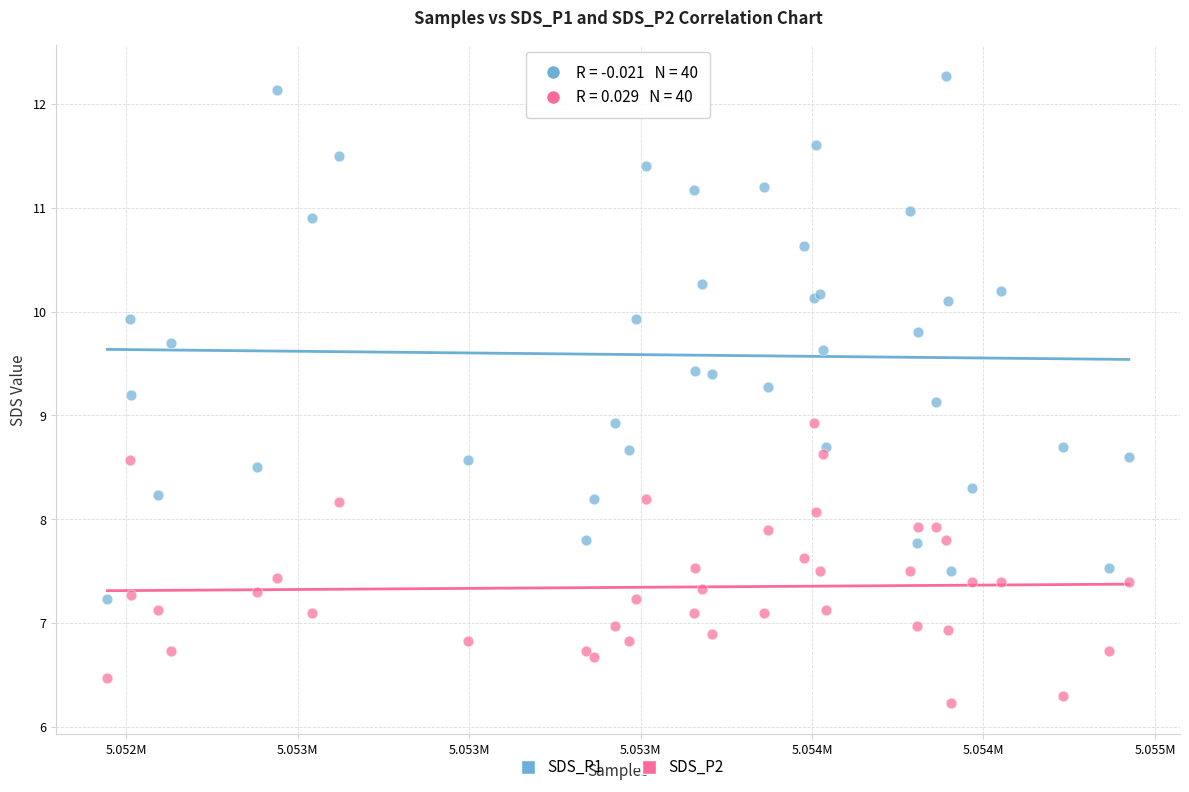

Which series contains the lowest Y value?

SDS_P2